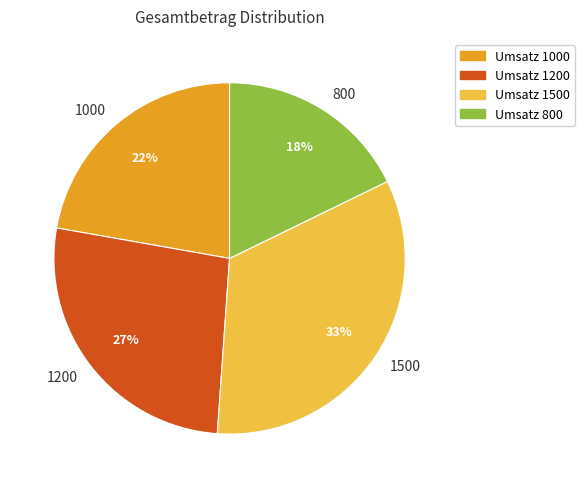

Between 1500 and 1200, which is larger?

1500